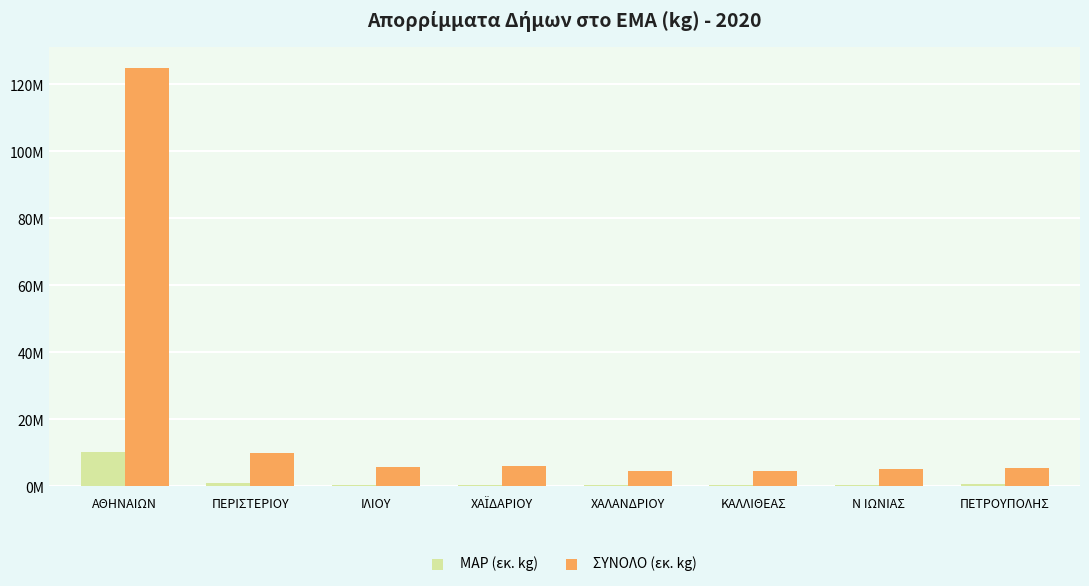

Is the value of ΜΑΡ (εκ. kg) at ΙΛΙΟΥ greater than the value of ΣΥΝΟΛΟ (εκ. kg) at ΑΘΗΝΑΙΩΝ?

No